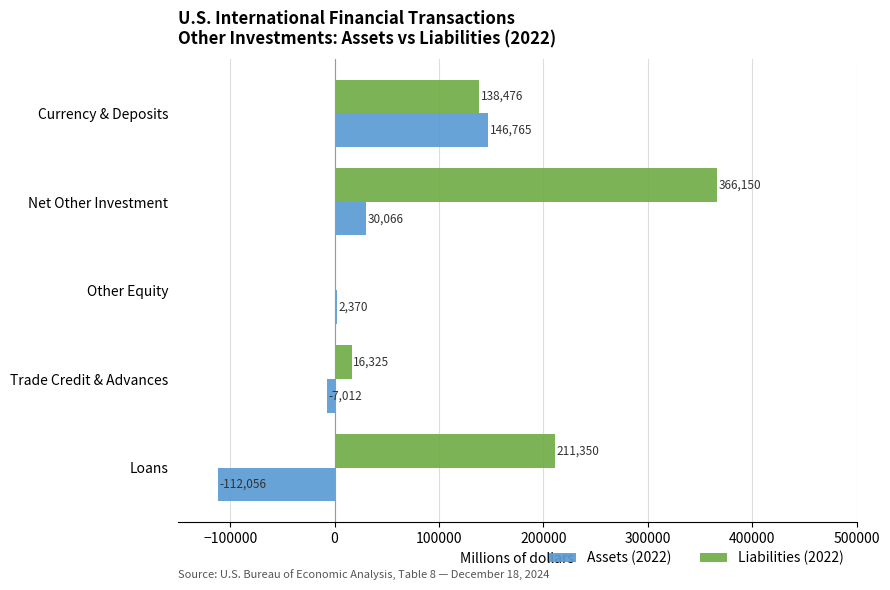

What is the maximum value shown in the chart?

366150